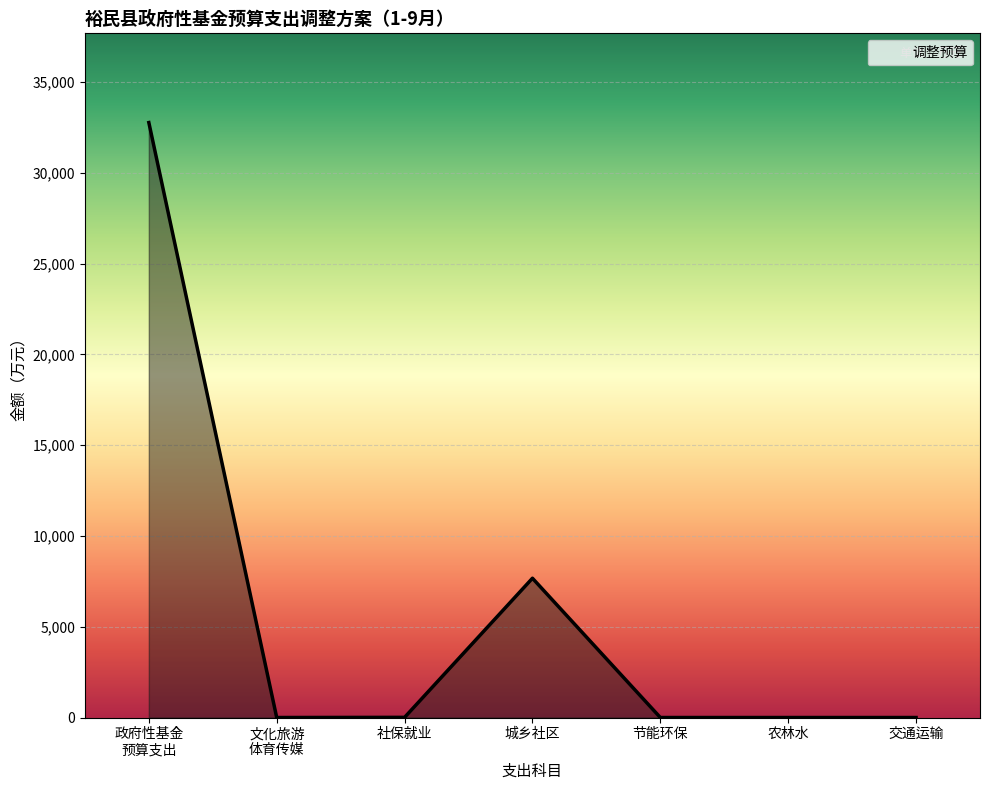

At which label is the value closest to 16380?

城乡社区